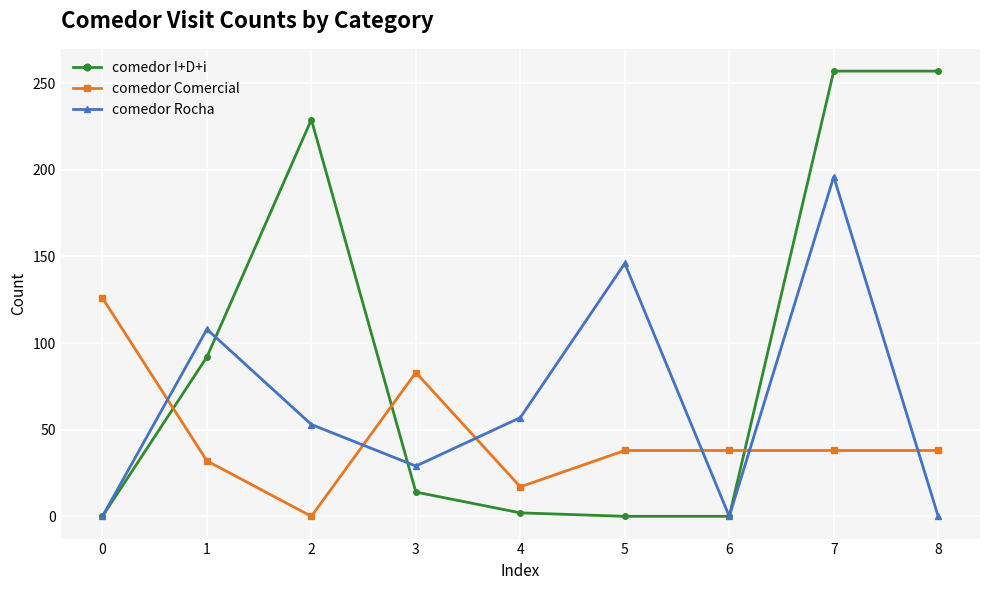

How many series are shown in this chart?

3